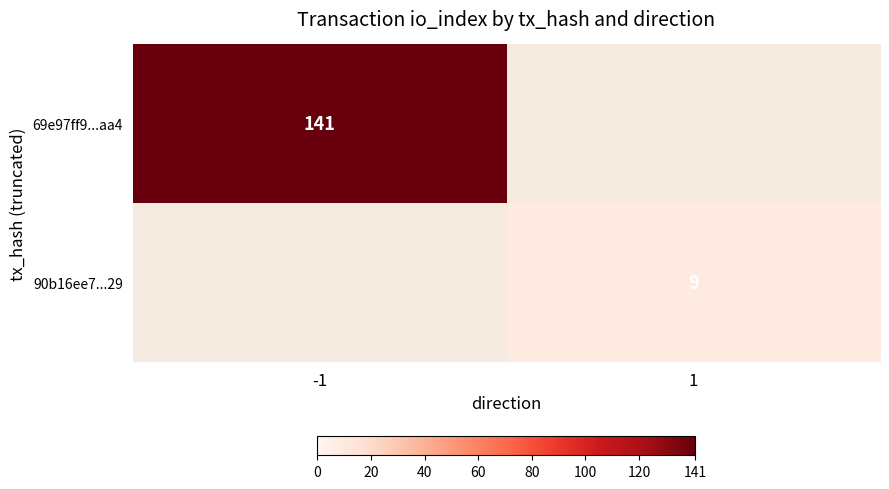

Is it true that 69e97ff9...aa4 equals 254 at -1?

False